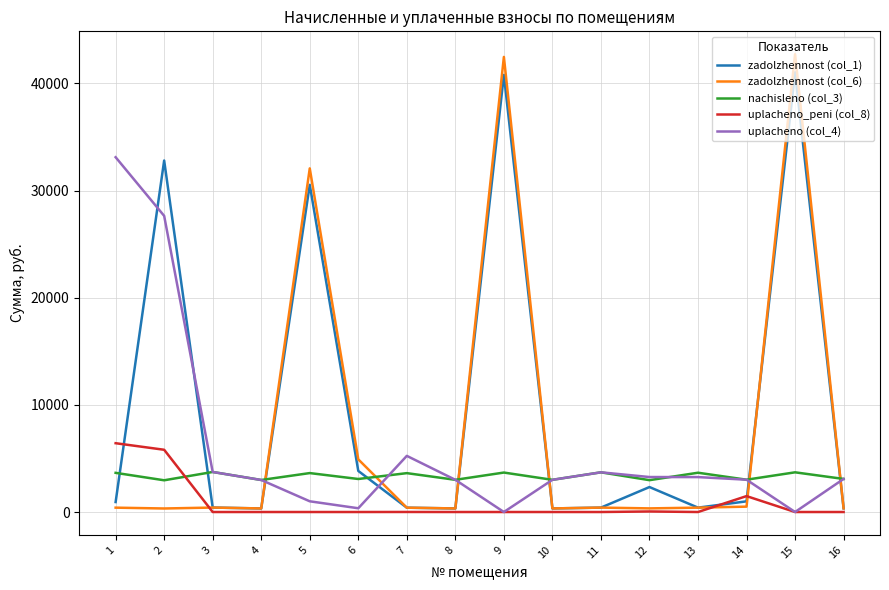

Which series has the widest spread of values?

zadolzhennost (col_6)